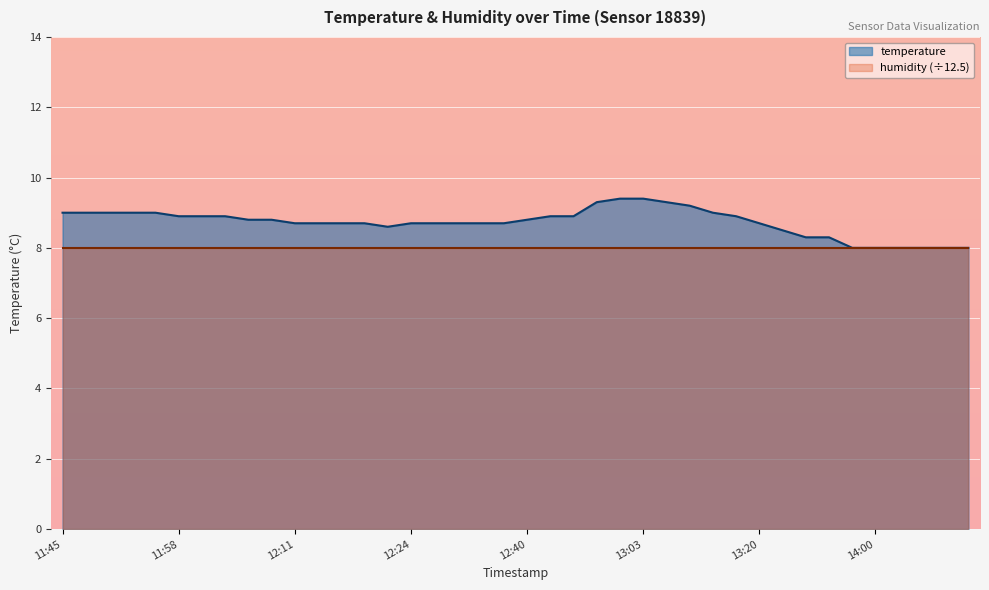

What is the smallest value displayed?

8.0